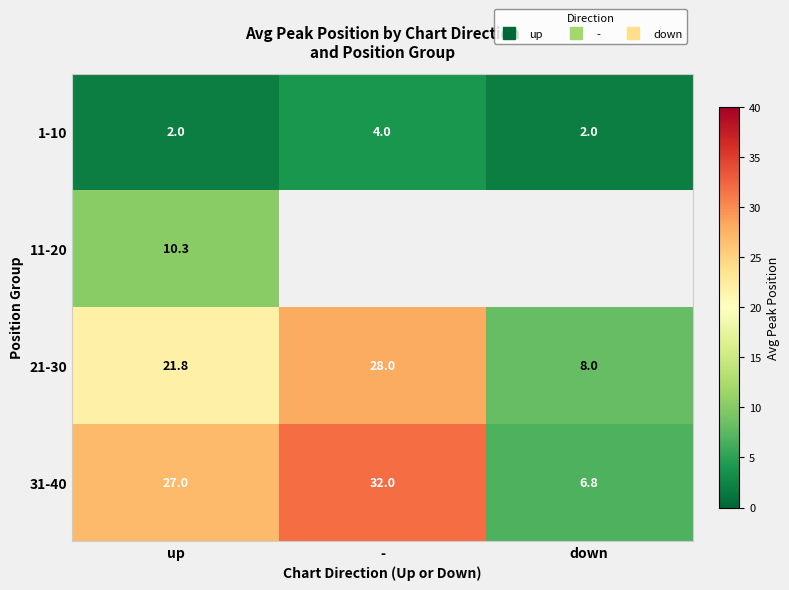

Which series changed the most between up and -?

21-30